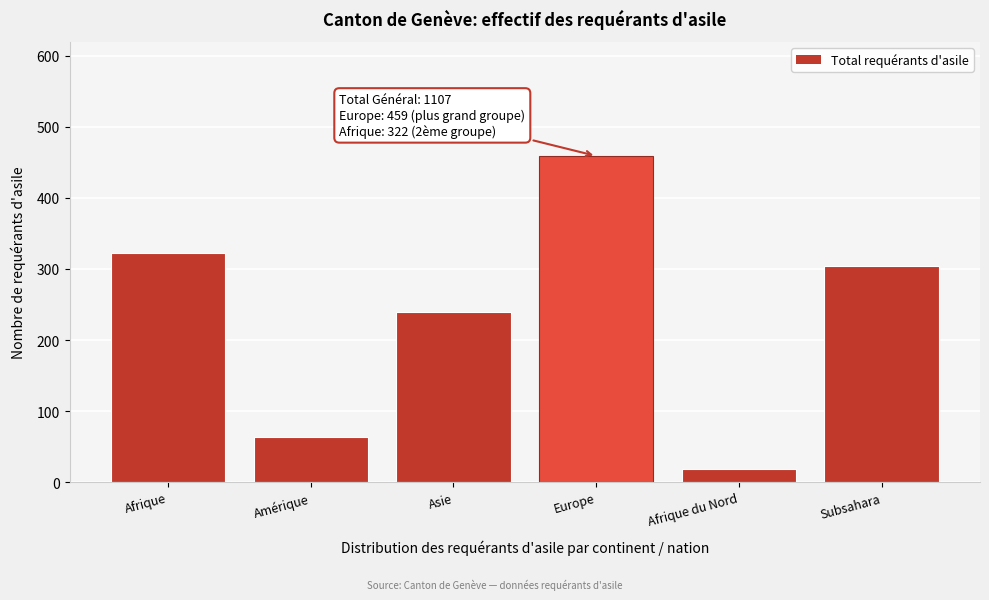

Reading left to right, list all the values displayed in this chart.

322	64	240	459	18	304